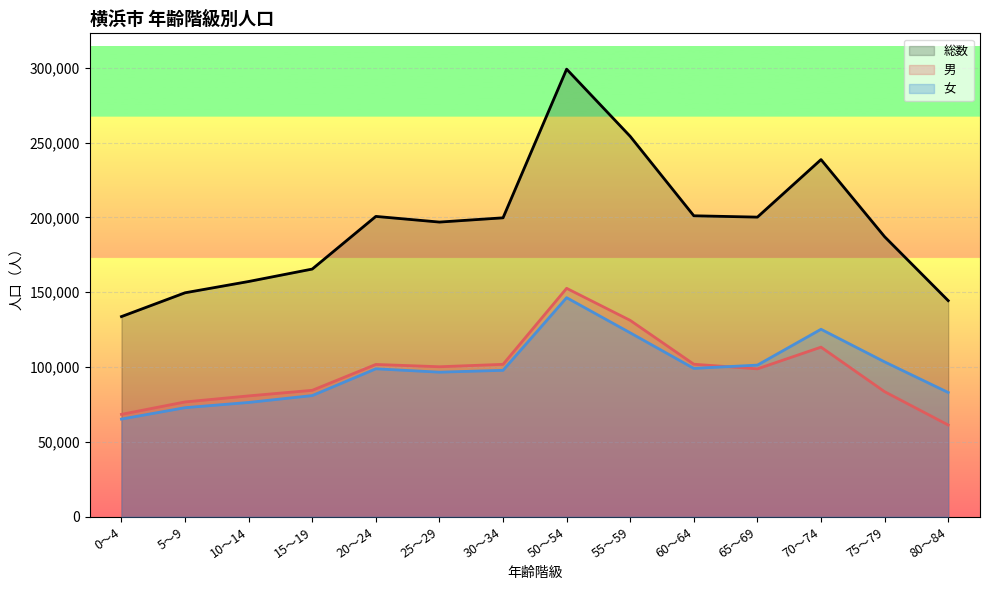

Reading left to right, transcribe all the data shown in this chart.

総数: 133743	149638	157175	165482	200645	196859	199702	298988	254090	201063	200169	238599	187078	144387
男: 68453	76736	80775	84500	101783	100236	101851	152621	131195	101929	98831	113330	83590	61337
女: 65290	72902	76400	80982	98862	96623	97851	146367	122895	99134	101338	125269	103488	83050